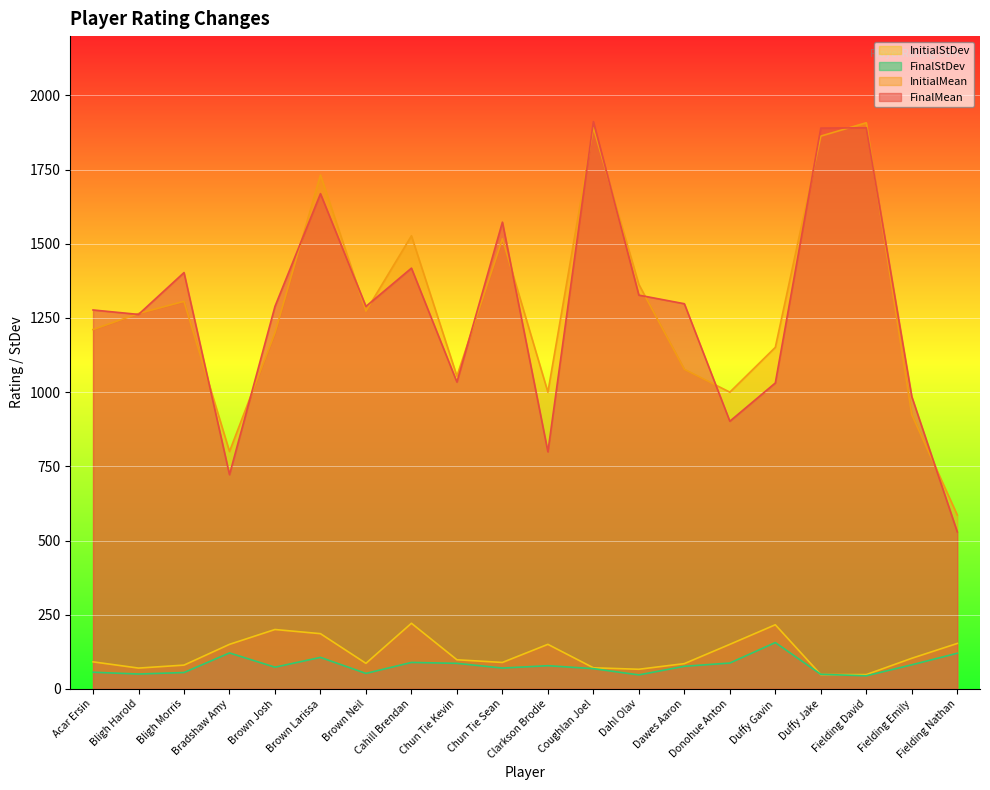

Does the chart display data point markers on the line(s)?

No